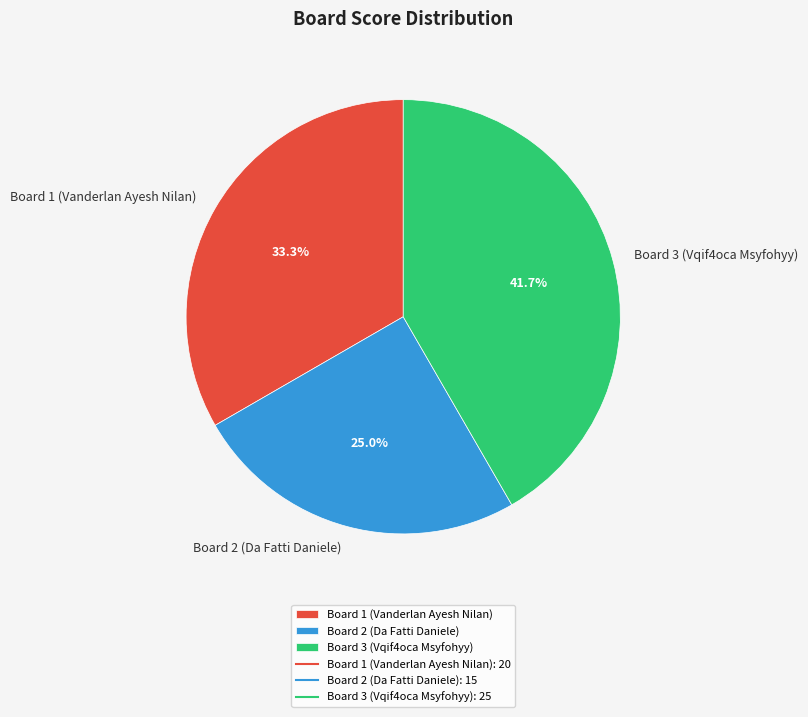

Which has a higher value, Board 3 (Vqif4oca Msyfohyy) or Board 1 (Vanderlan Ayesh Nilan)?

Board 3 (Vqif4oca Msyfohyy)